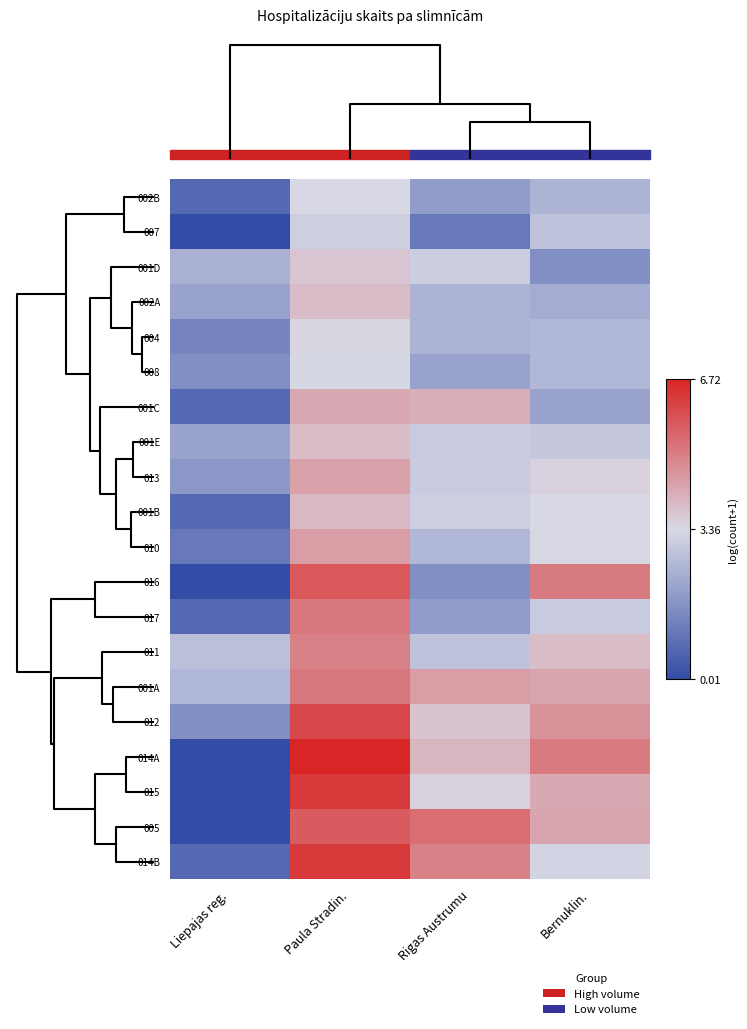

Reading right to left, transcribe all the data shown in this chart.

002B: Bernuklin.=2.5	Rigas Austrumu=1.9	Paula Stradin.=3.4	Liepajas reg.=0.7
007: Bernuklin.=2.8	Rigas Austrumu=1.1	Paula Stradin.=3.1	Liepajas reg.=0.0
001D: Bernuklin.=1.6	Rigas Austrumu=3.1	Paula Stradin.=3.7	Liepajas reg.=2.4
002A: Bernuklin.=2.3	Rigas Austrumu=2.5	Paula Stradin.=3.9	Liepajas reg.=2.1
004: Bernuklin.=2.6	Rigas Austrumu=2.5	Paula Stradin.=3.4	Liepajas reg.=1.4
008: Bernuklin.=2.6	Rigas Austrumu=2.1	Paula Stradin.=3.3	Liepajas reg.=1.6
001C: Bernuklin.=2.1	Rigas Austrumu=4.1	Paula Stradin.=4.2	Liepajas reg.=0.7
001E: Bernuklin.=2.9	Rigas Austrumu=3.0	Paula Stradin.=3.9	Liepajas reg.=2.1
013: Bernuklin.=3.5	Rigas Austrumu=3.0	Paula Stradin.=4.4	Liepajas reg.=1.8
001B: Bernuklin.=3.4	Rigas Austrumu=3.1	Paula Stradin.=4.0	Liepajas reg.=0.7
010: Bernuklin.=3.4	Rigas Austrumu=2.6	Paula Stradin.=4.5	Liepajas reg.=1.1
016: Bernuklin.=5.1	Rigas Austrumu=1.6	Paula Stradin.=5.7	Liepajas reg.=0.0
017: Bernuklin.=3.0	Rigas Austrumu=1.9	Paula Stradin.=5.1	Liepajas reg.=0.7
011: Bernuklin.=3.9	Rigas Austrumu=2.8	Paula Stradin.=5.0	Liepajas reg.=2.8
001A: Bernuklin.=4.3	Rigas Austrumu=4.5	Paula Stradin.=5.2	Liepajas reg.=2.6
012: Bernuklin.=4.7	Rigas Austrumu=3.7	Paula Stradin.=6.1	Liepajas reg.=1.6
014A: Bernuklin.=5.1	Rigas Austrumu=4.0	Paula Stradin.=6.7	Liepajas reg.=0.0
015: Bernuklin.=4.2	Rigas Austrumu=3.5	Paula Stradin.=6.3	Liepajas reg.=0.0
005: Bernuklin.=4.3	Rigas Austrumu=5.4	Paula Stradin.=5.7	Liepajas reg.=0.0
014B: Bernuklin.=3.3	Rigas Austrumu=5.0	Paula Stradin.=6.3	Liepajas reg.=0.7